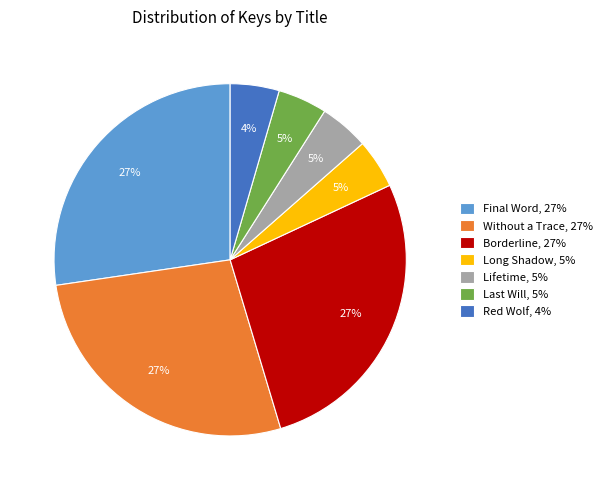

To the nearest percent, what is the average slice percentage?

14%